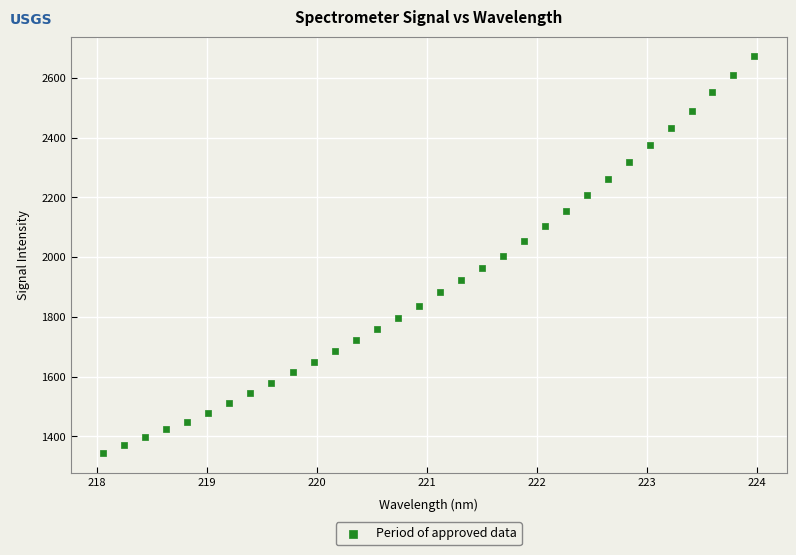

What is the range of Y values (max minus min)?

1327.9